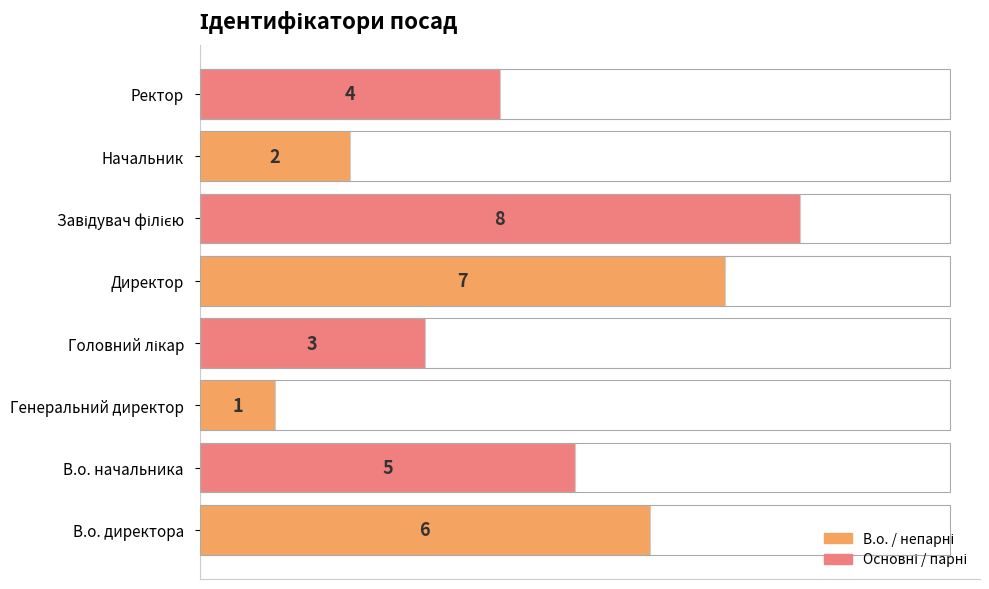

True or false: the data shows 3 at Начальник.

False